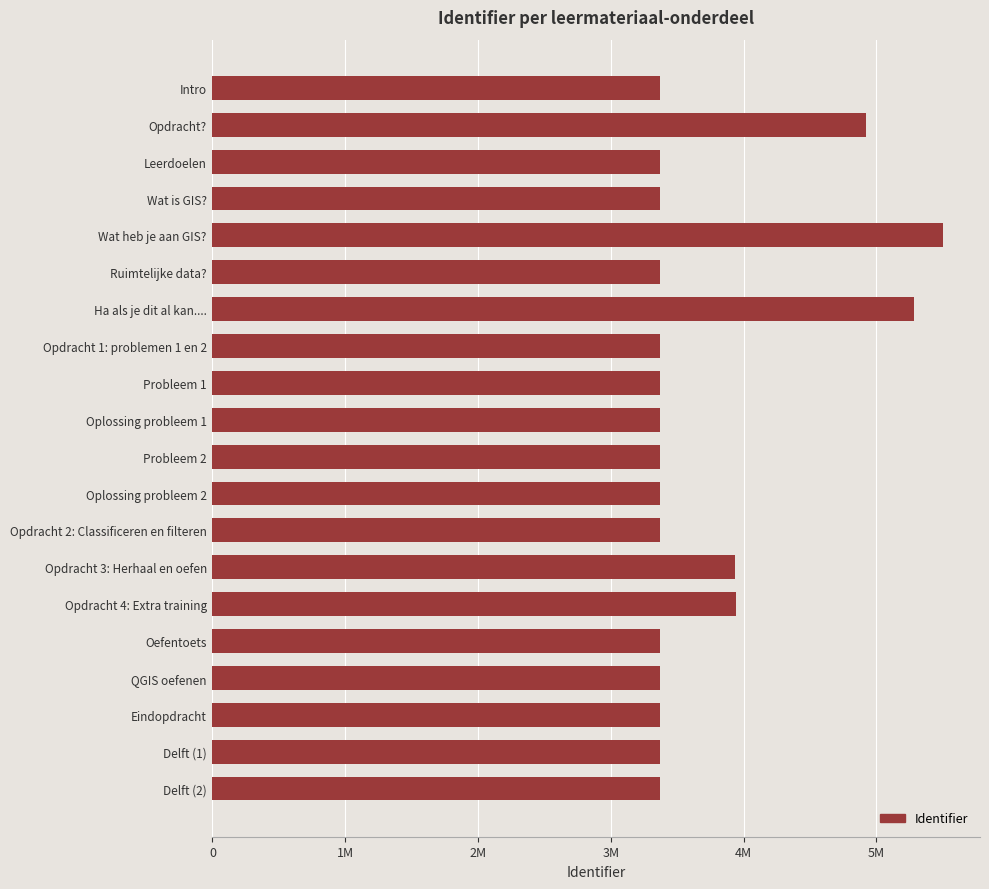

Count the number of values greater than 3368113.

9